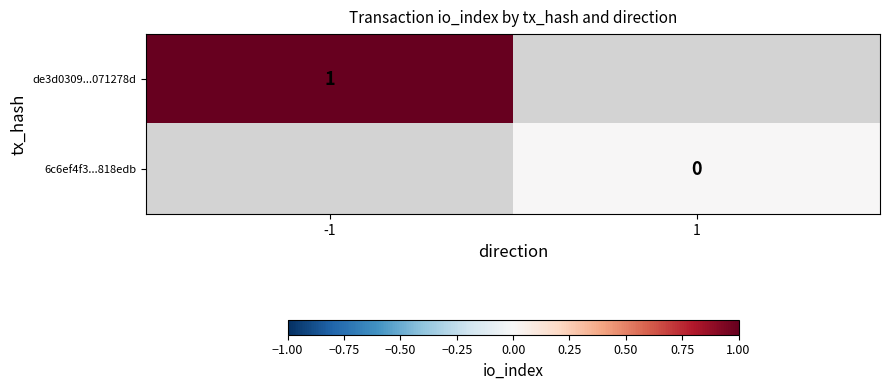

The value of de3d0309...071278d at -1 is 1. True or false?

True